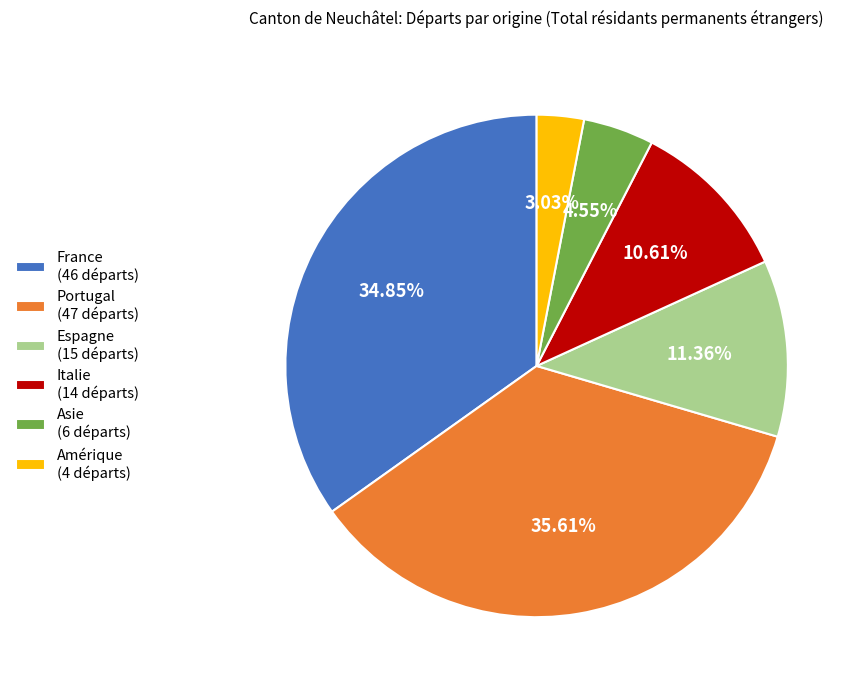

Combined, what portion of the pie is France and Amérique?

37.9%